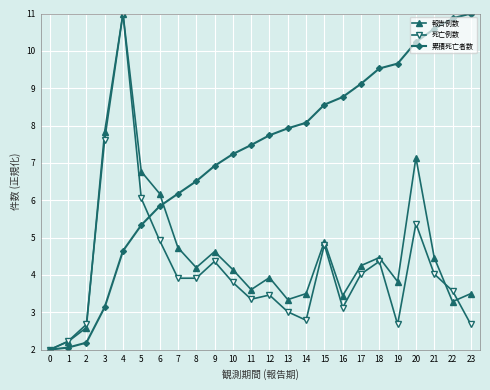

What value does the 死亡例数 series have at 4?

11.0